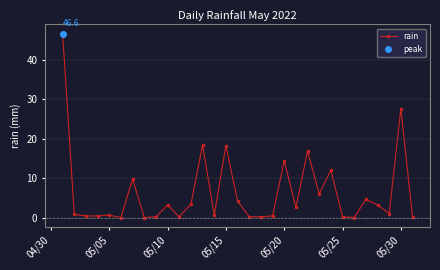

Reading left to right, extract all data points from this chart.

46.6	0.8	0.4	0.4	0.6	0.0	9.8	0.0	0.2	3.2	0.2	3.4	18.4	0.6	18.2	4.2	0.2	0.2	0.4	14.4	2.6	16.8	6.0	12.0	0.2	0.0	4.6	3.2	1.0	27.6	0.2